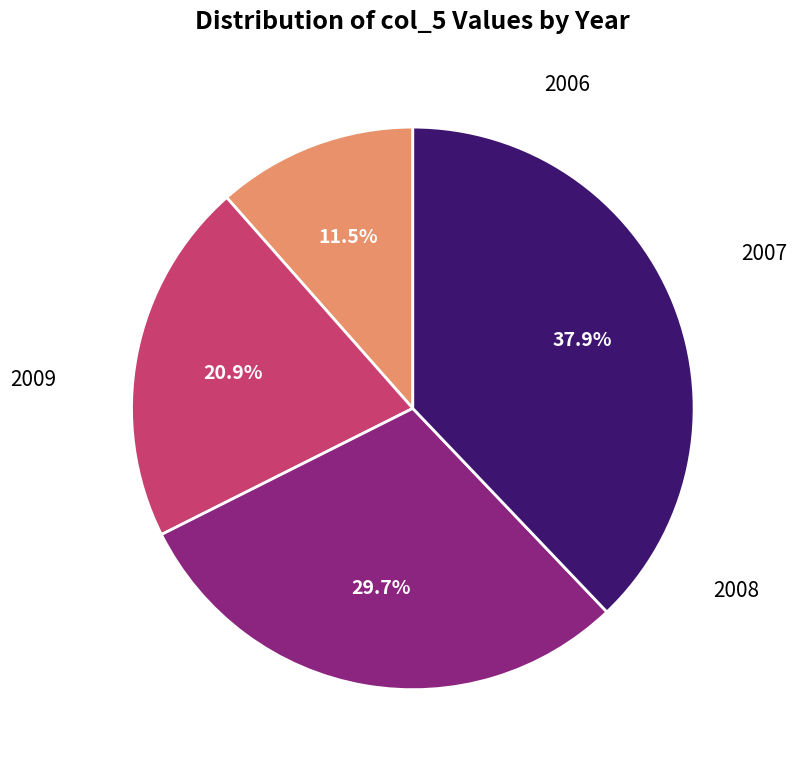

Is there any slice that represents more than half of the pie?

No